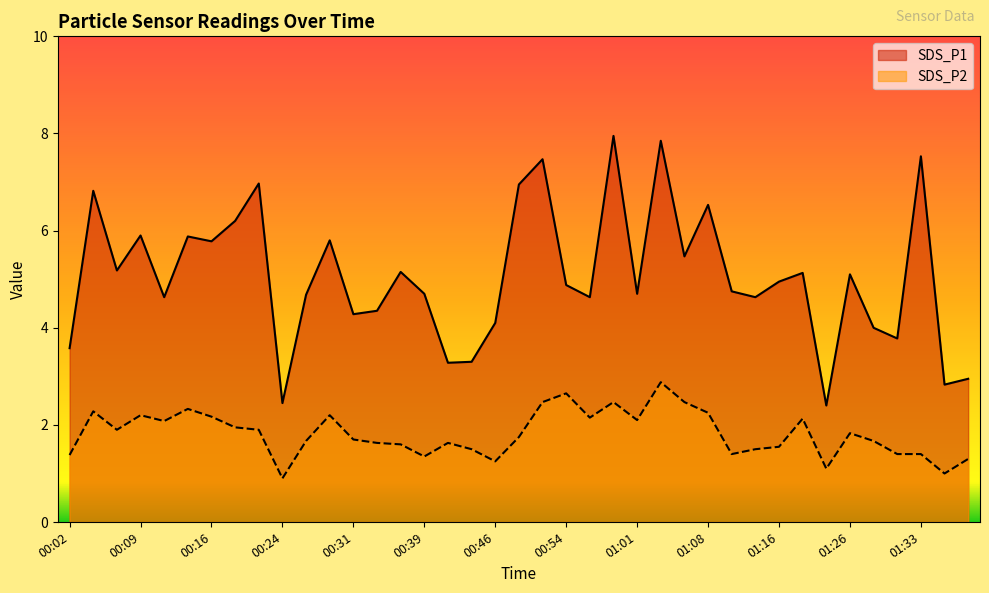

What is the label of the 15th point from the left?

00:36